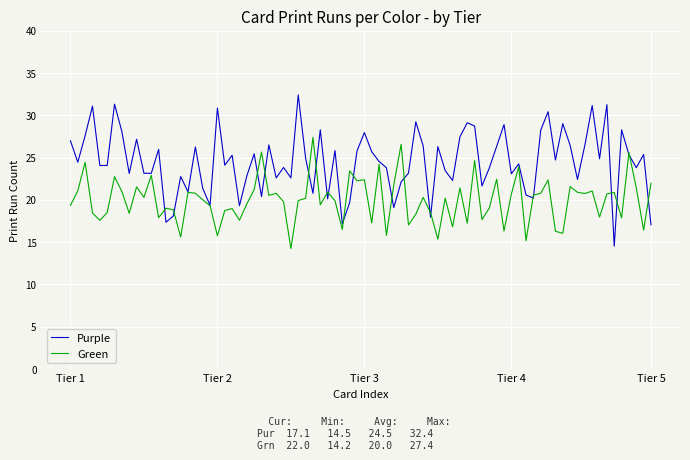

Rank the series by their maximum value, from highest to lowest.

Purple, Green